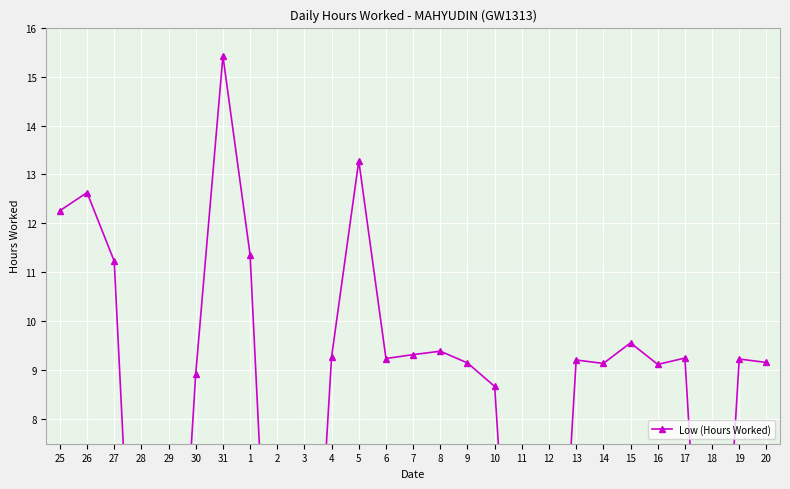

What is the value of the 26th point from the left?

9.2